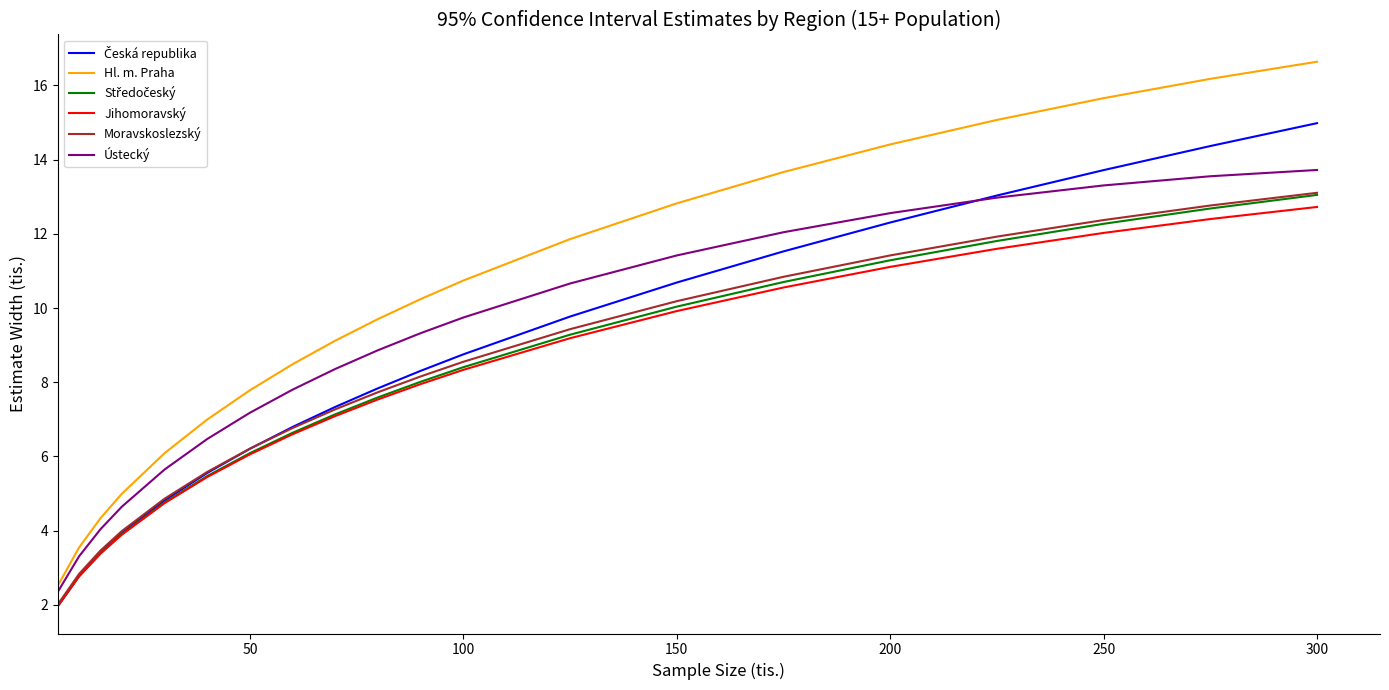

What is the difference between the maximum and minimum values in the Hl. m. Praha series?

14.1